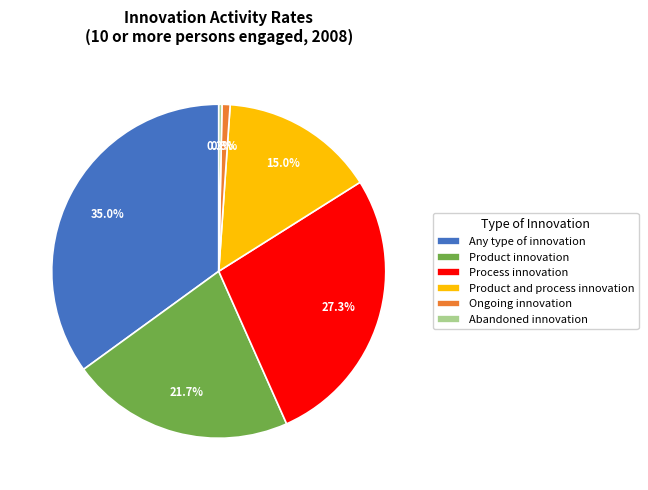

What is the total percentage of Ongoing innovation and Abandoned innovation?

1.1%